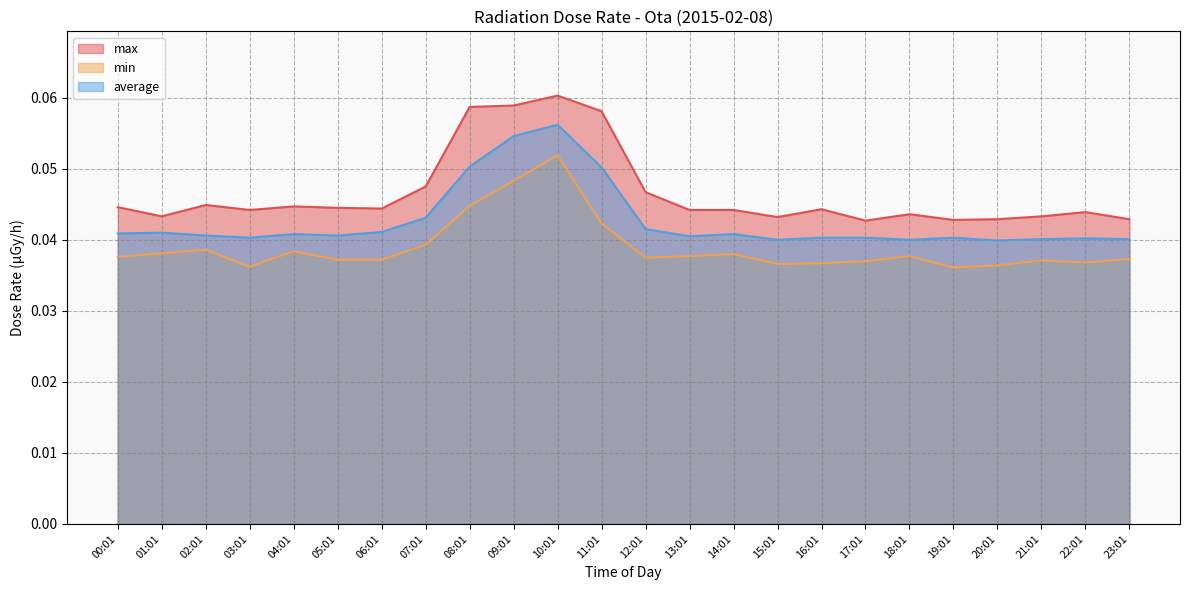

Count the max values in the range 0 to 1.

24